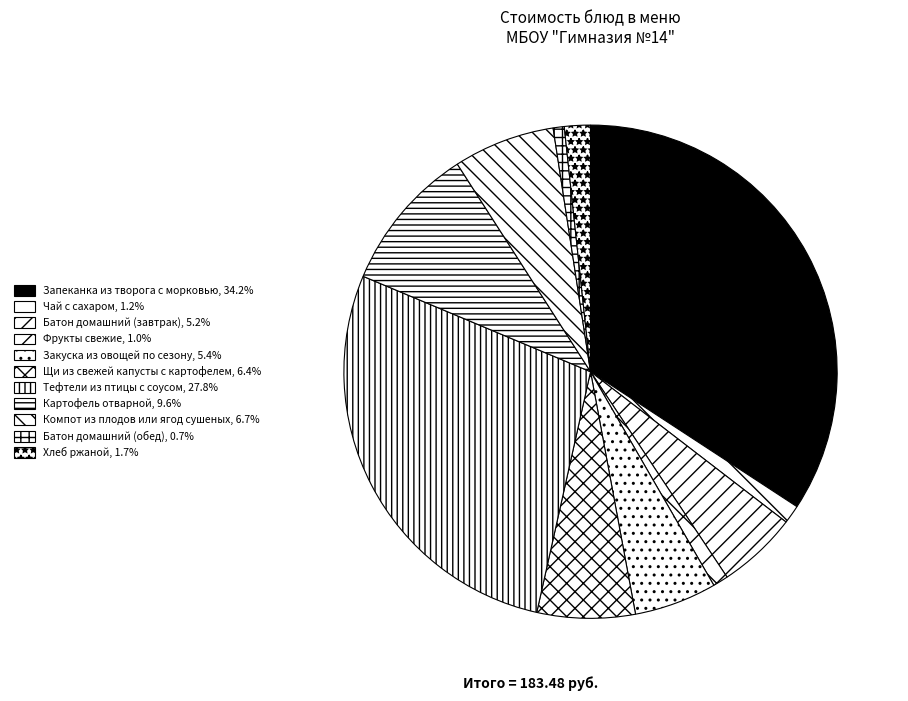

Count the number of slices in the pie.

11